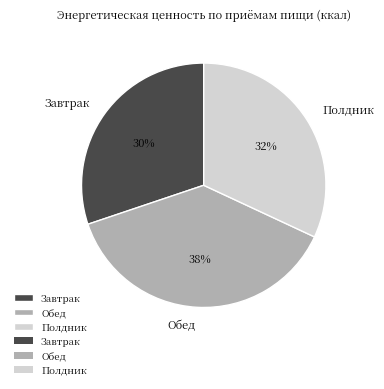

Which slice is the largest?

Обед